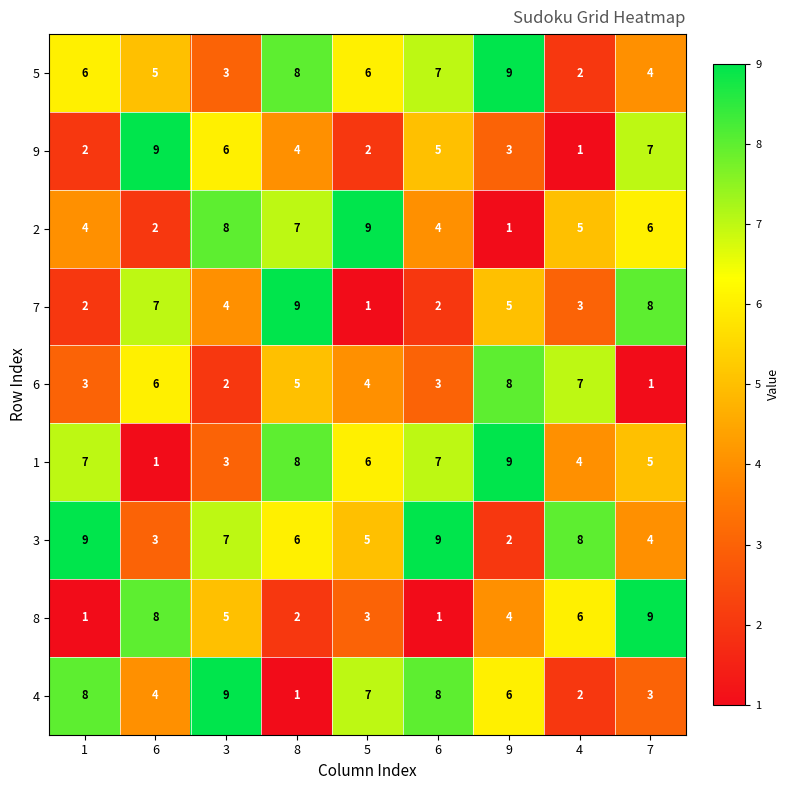

What is the greatest value displayed?

9